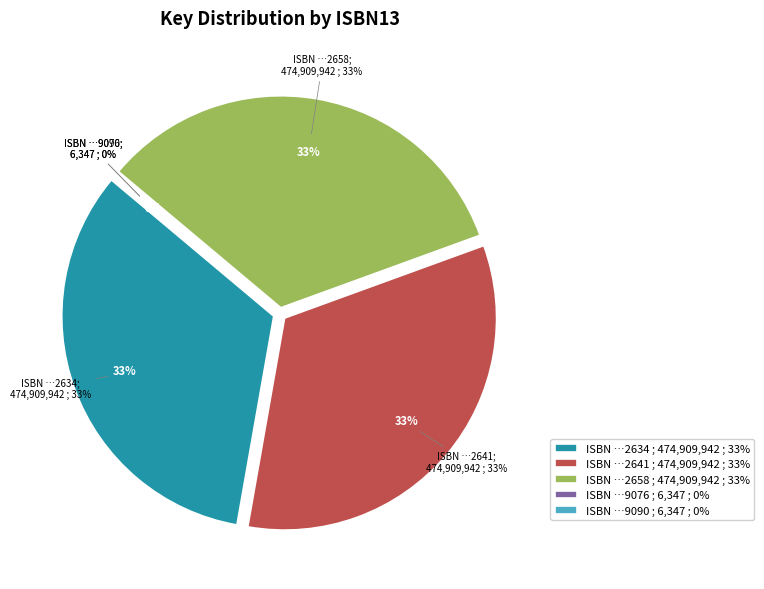

Count the number of slices in the pie.

5